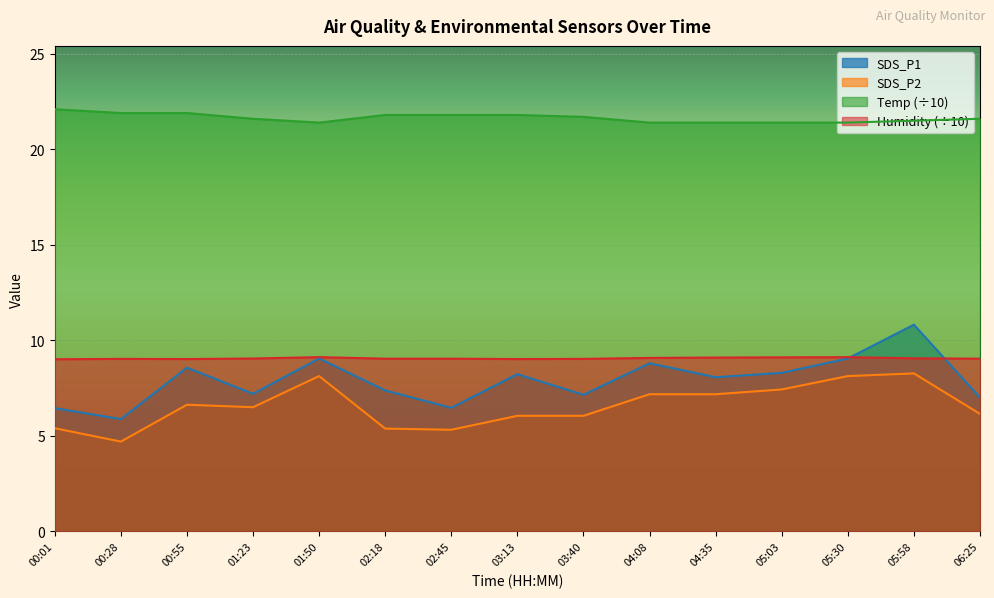

What is the maximum value for Temp?

22.1